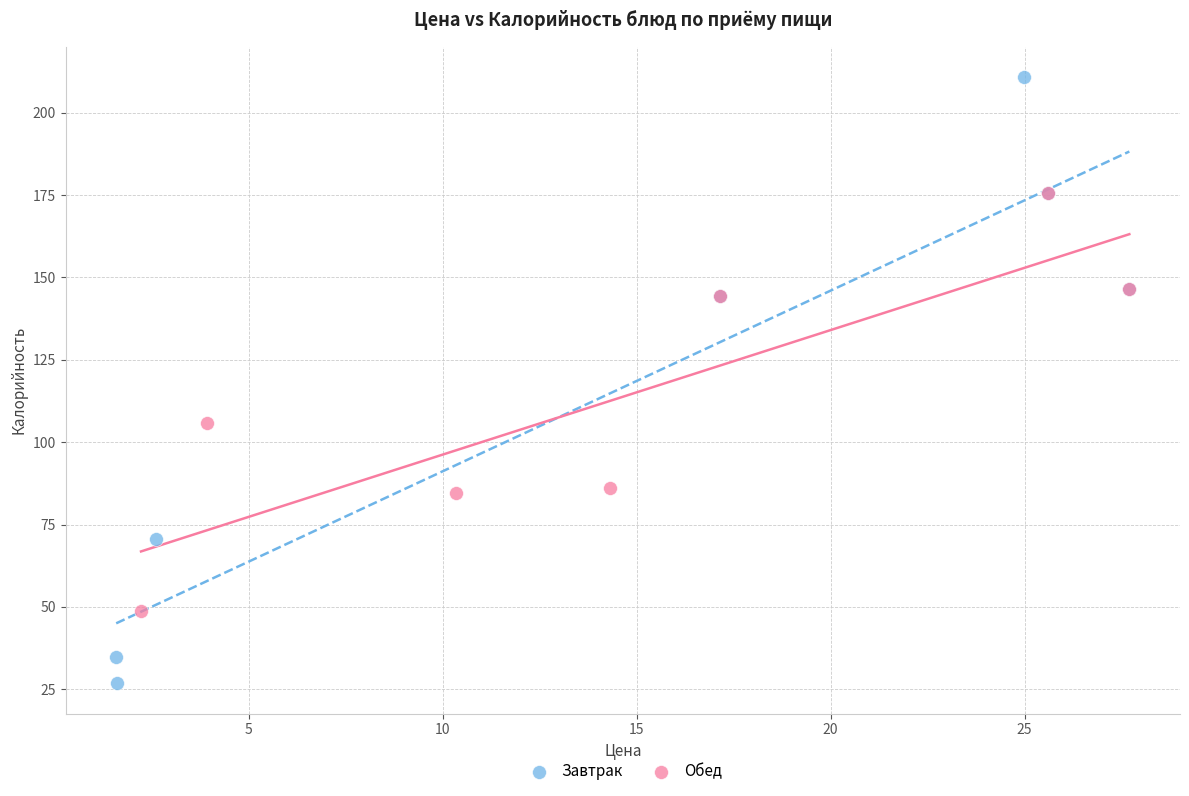

Which series contains the lowest Y value?

Завтрак